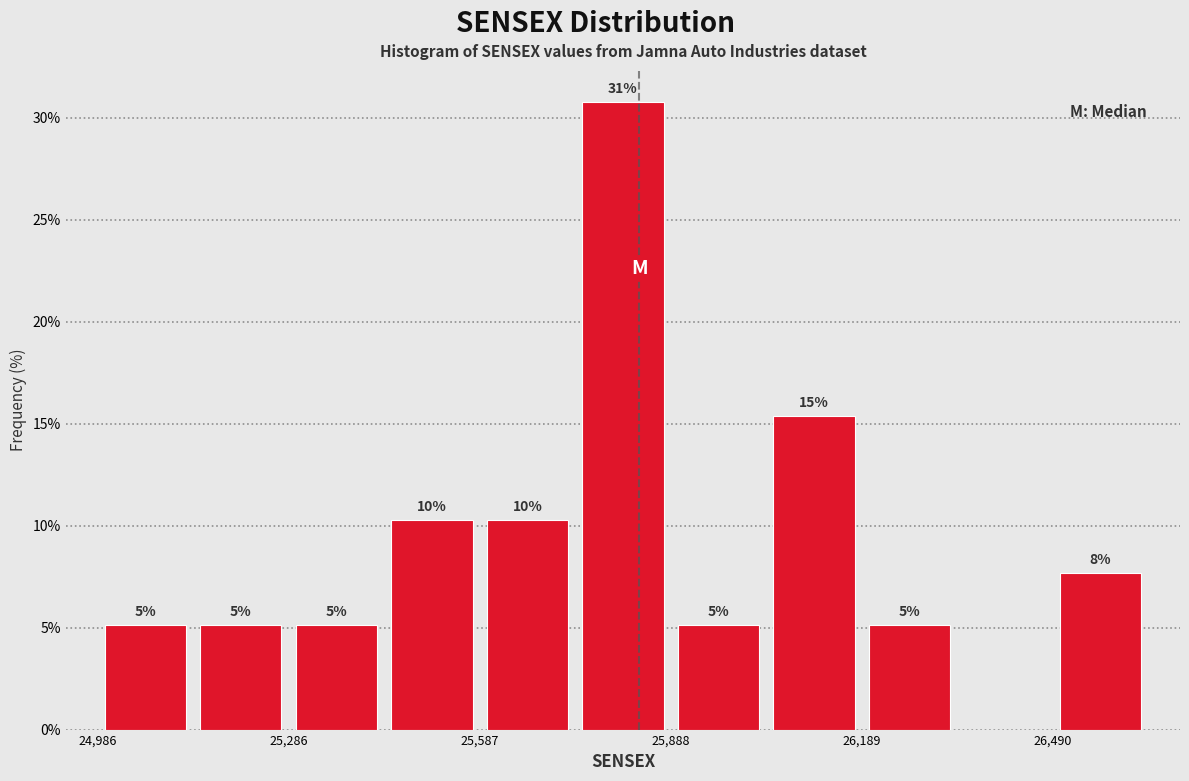

Read against the x-axis, roughly where is the centre of the tallest bar?

25800